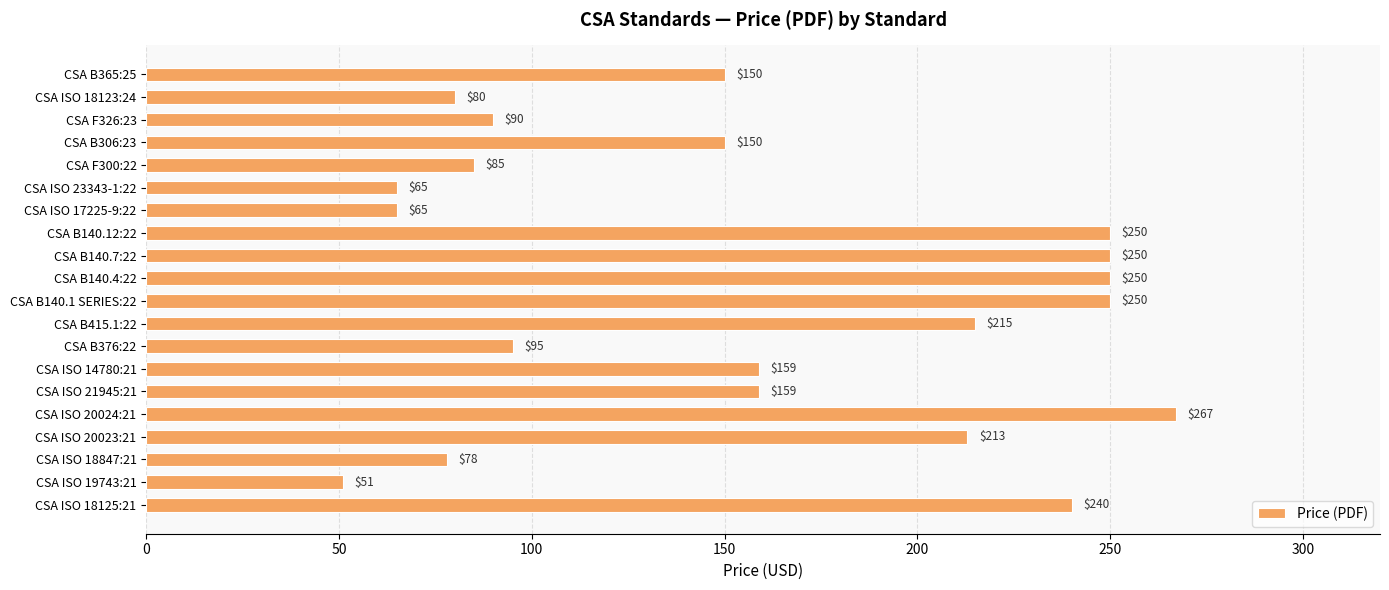

What is the difference between the maximum and minimum values?

216